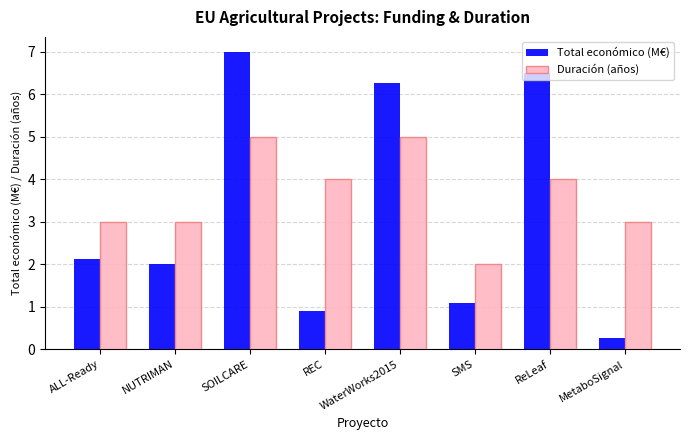

Which category has the lowest value in the Duración (años) series?

SMS